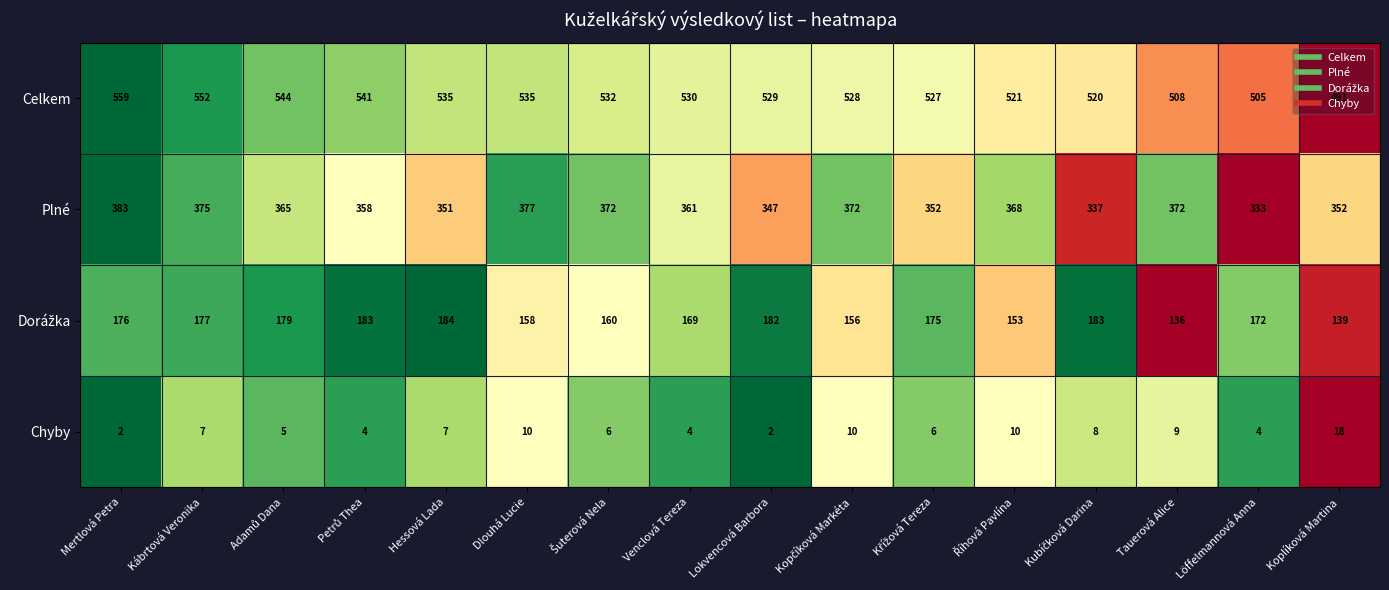

How many data points in Plné are less than 365?

8